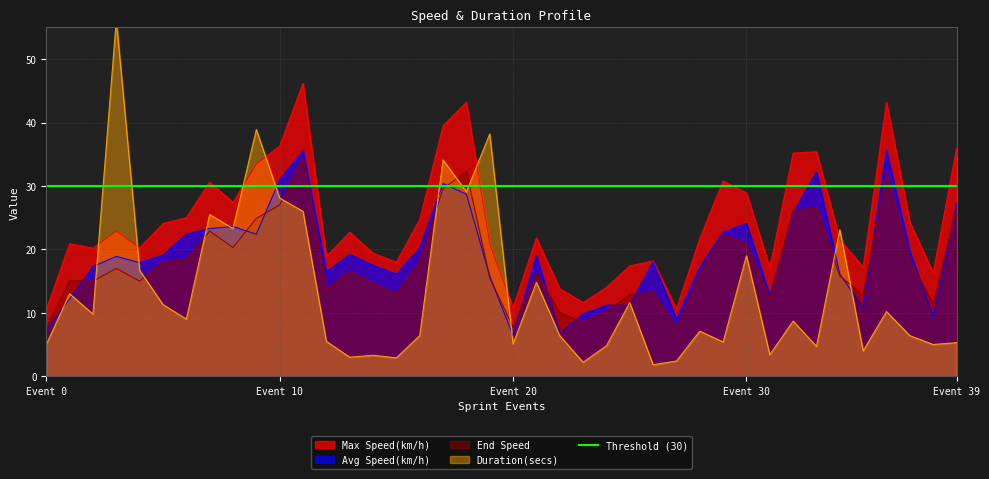

How many values in the Max Speed(km/h) series exceed 21?

22